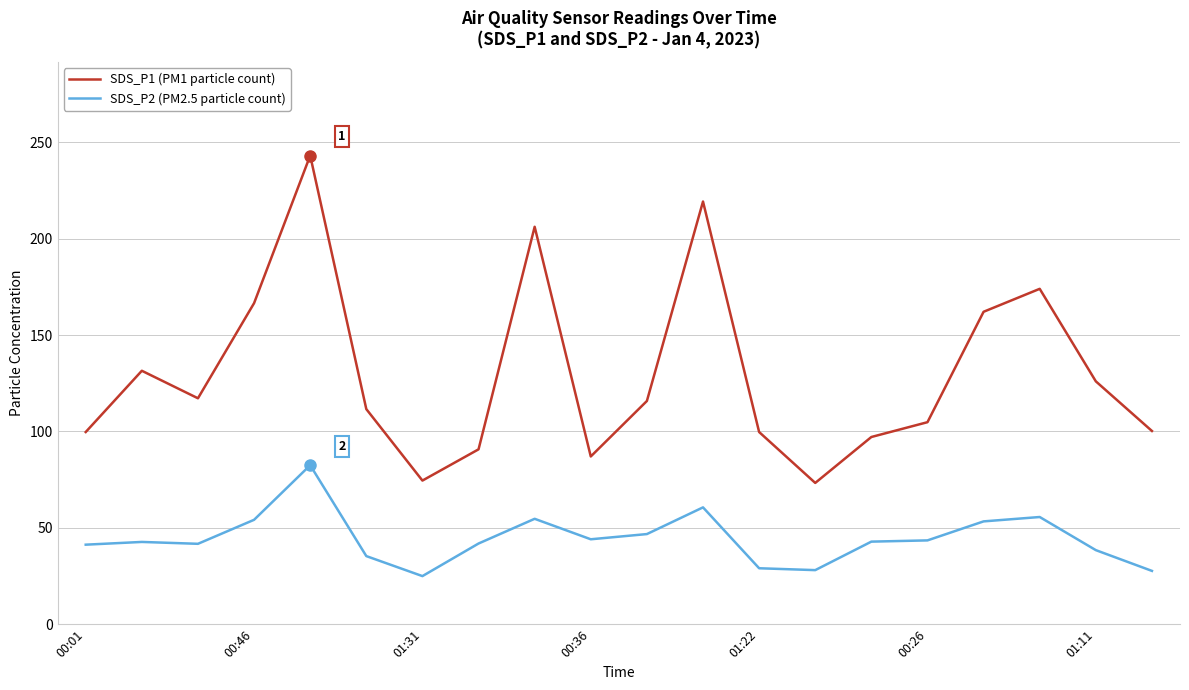

How many lines are shown in the chart?

2